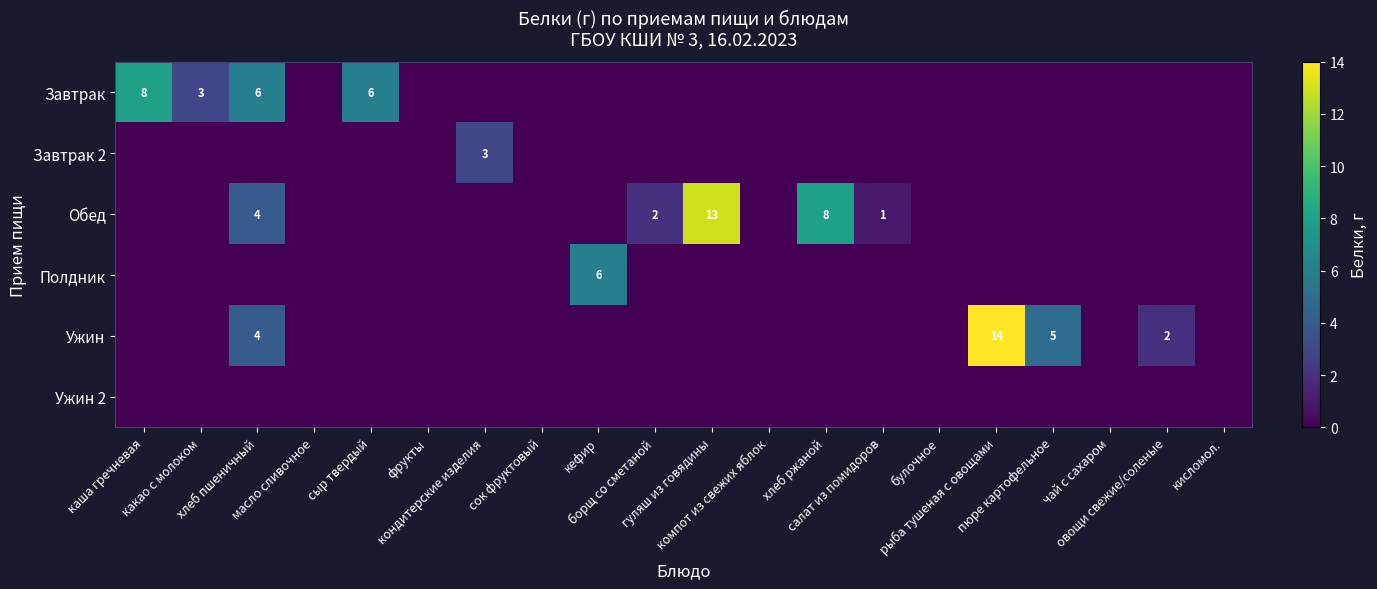

Rank the series by their maximum value, from highest to lowest.

Ужин, Обед, Завтрак, Полдник, Завтрак 2, Ужин 2